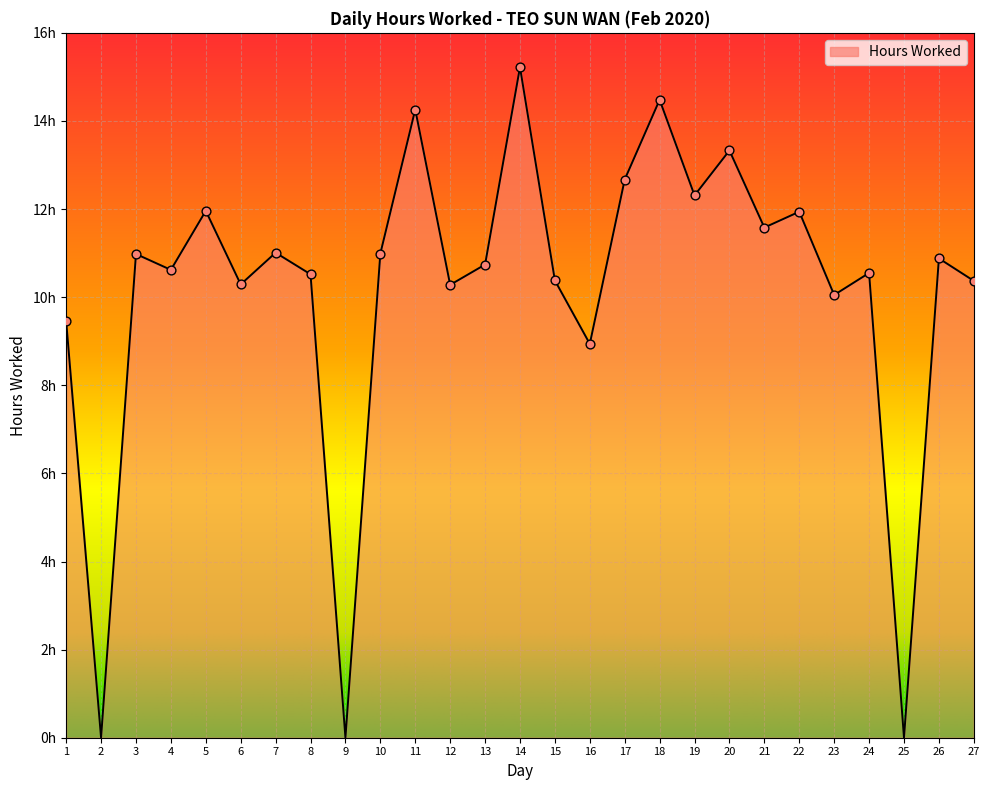

Which has a higher value, 9 or 1?

1